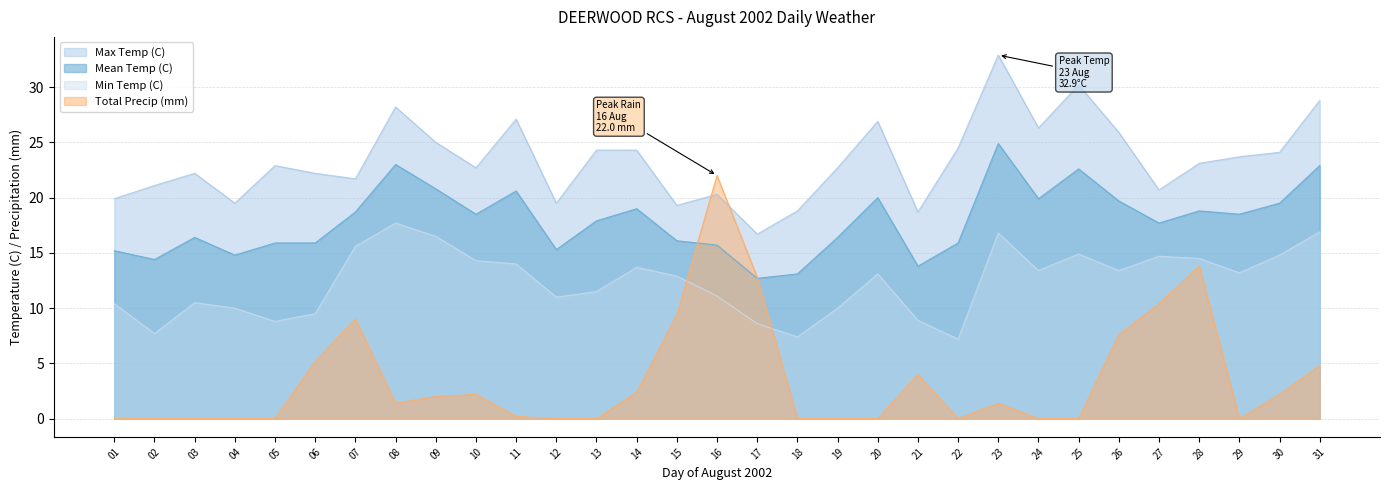

How many lines are shown in the chart?

4